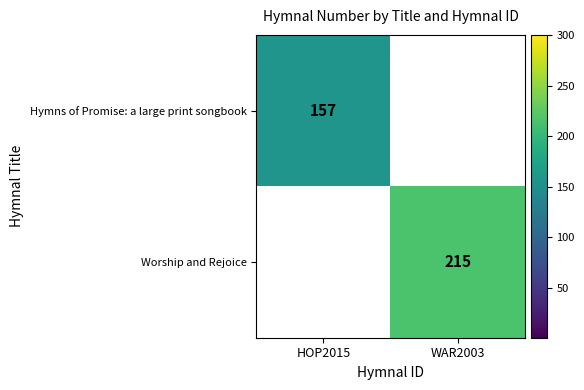

The value of Hymns of Promise: a large print songbook at HOP2015 is 157. True or false?

True